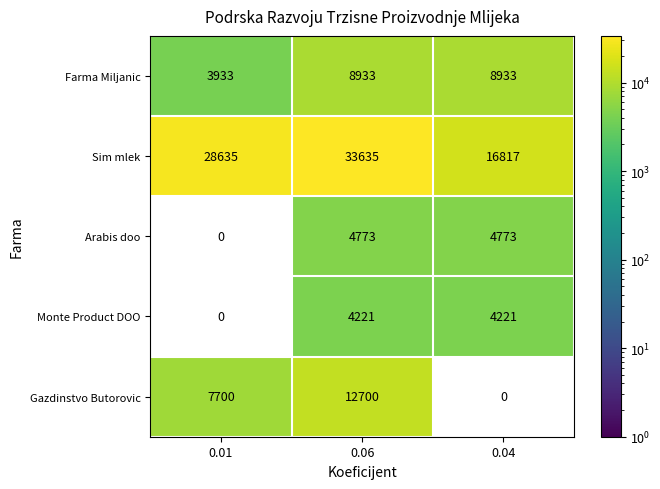

What is the difference between the highest and lowest values at 0.06?

29414